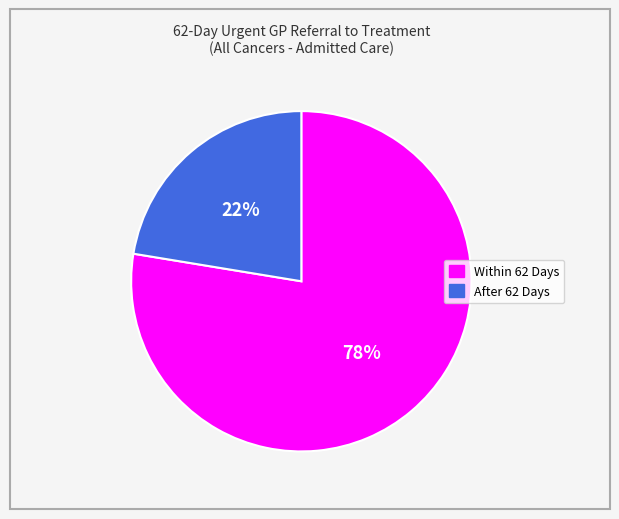

Rank the categories by value from highest to lowest.

Within 62 Days, After 62 Days